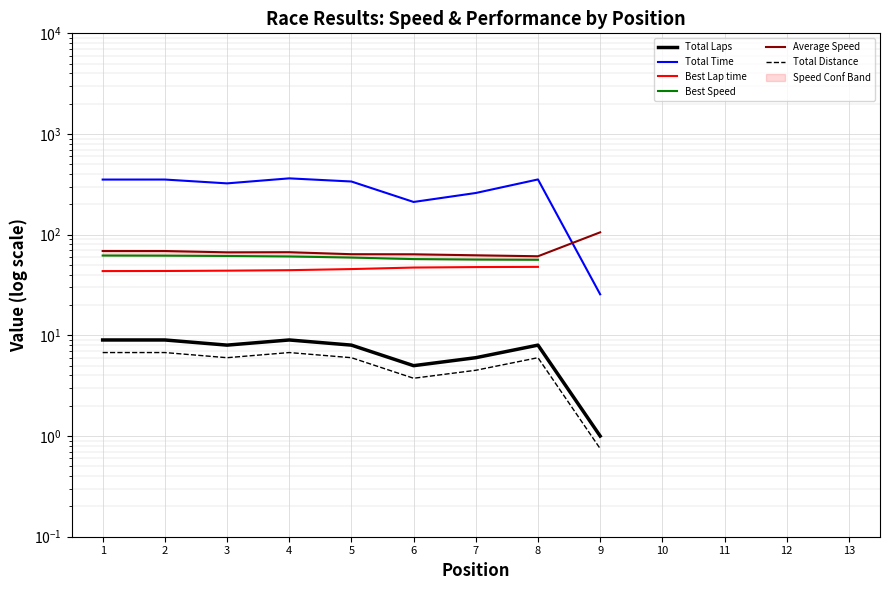

True or false: Best Lap time and Best Speed cross at least once.

False